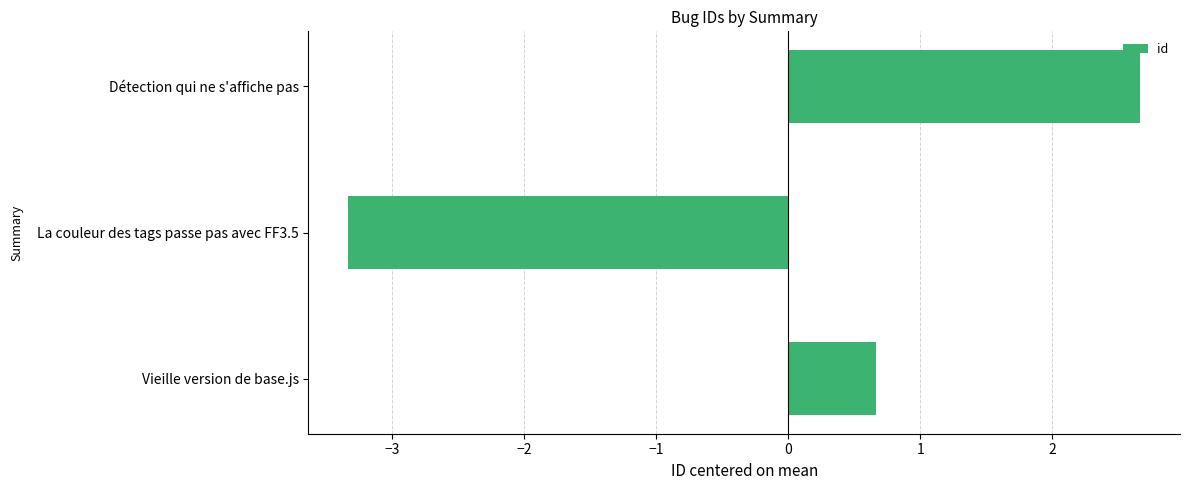

Where is the data nearest to the value 0?

Vieille version de base.js